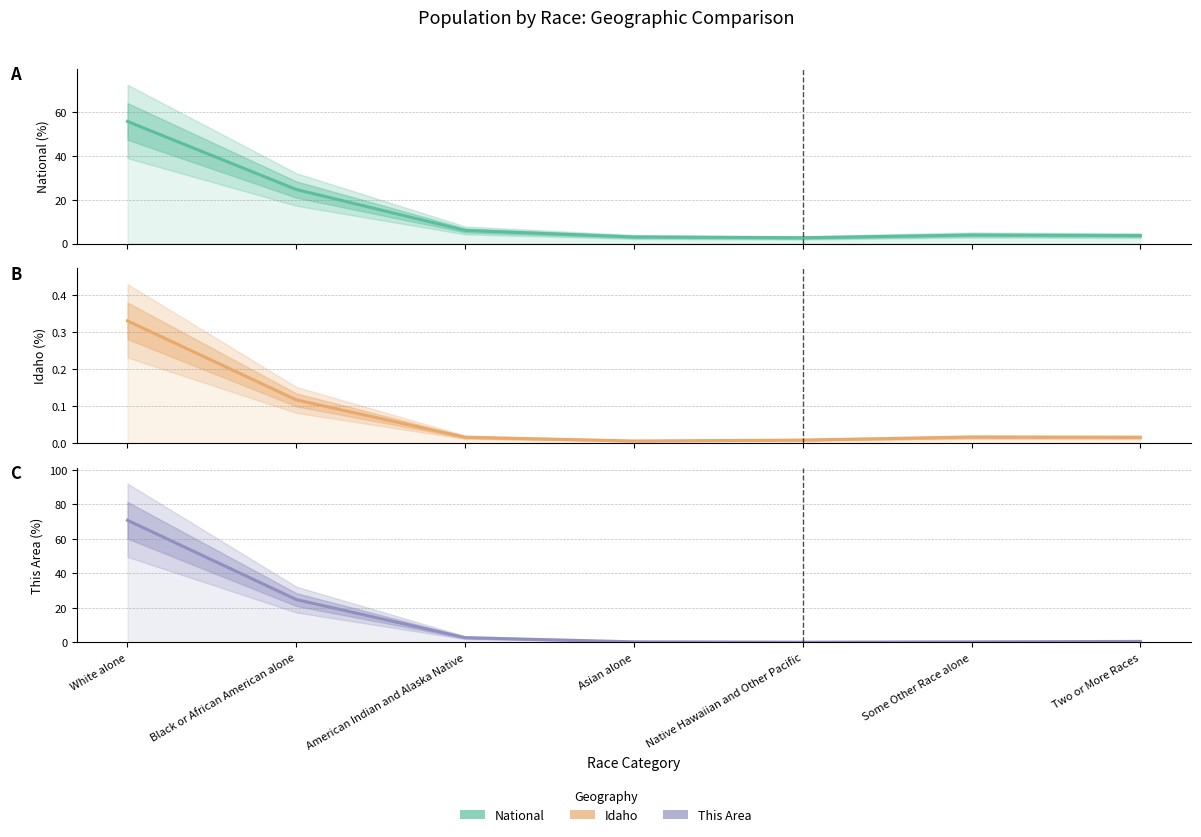

The value of This Area (%) at American Indian and Alaska Native is 2.8. True or false?

True